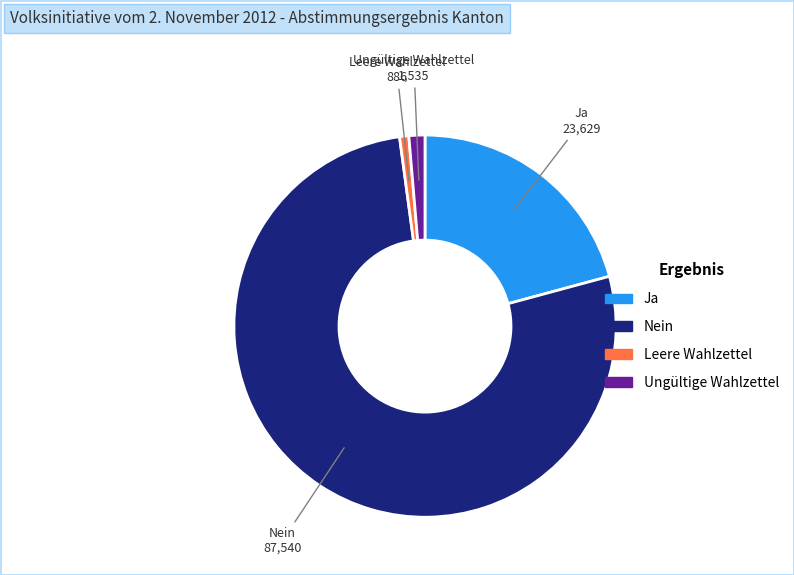

Is there any slice that represents more than half of the pie?

Yes